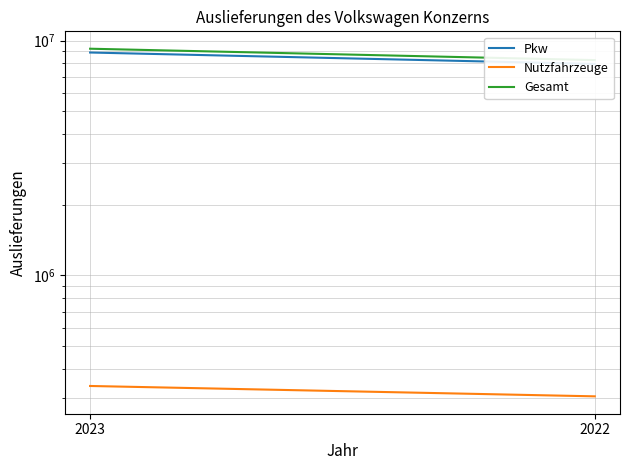

The Nutzfahrzeuge series shows 338174 at 2023. True or false?

True